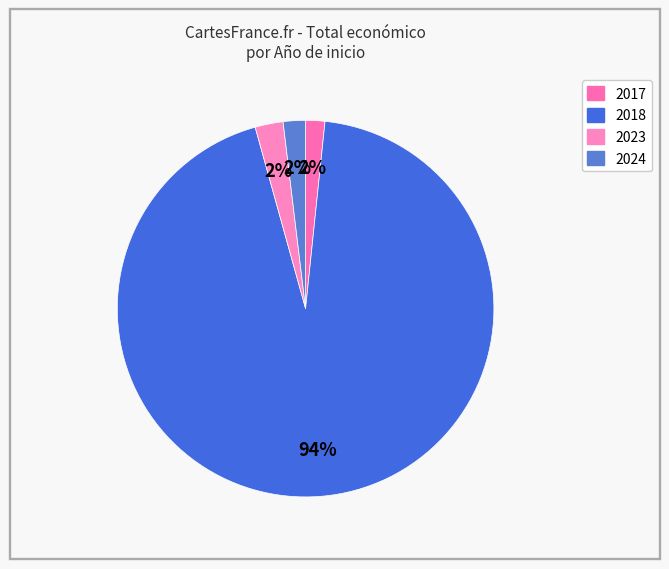

To the nearest percent, what is the difference between the largest and smallest slice percentages?

92%